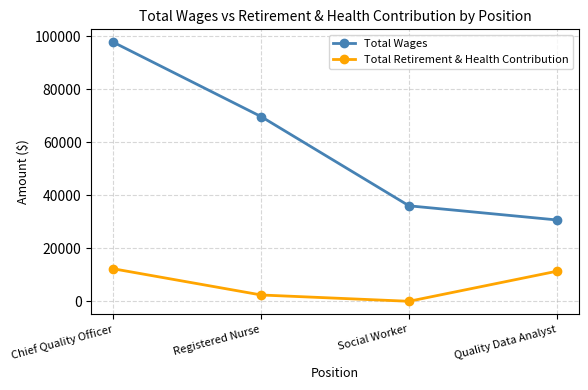

Reading left to right, list all the values displayed in this chart.

Total Wages: 97657	69617	36003	30669
Total Retirement & Health Contribution: 12252	2376	0	11332